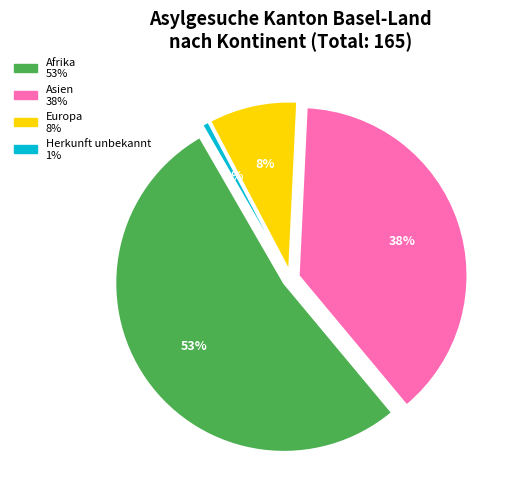

Which slice is the smallest?

Herkunft unbekannt